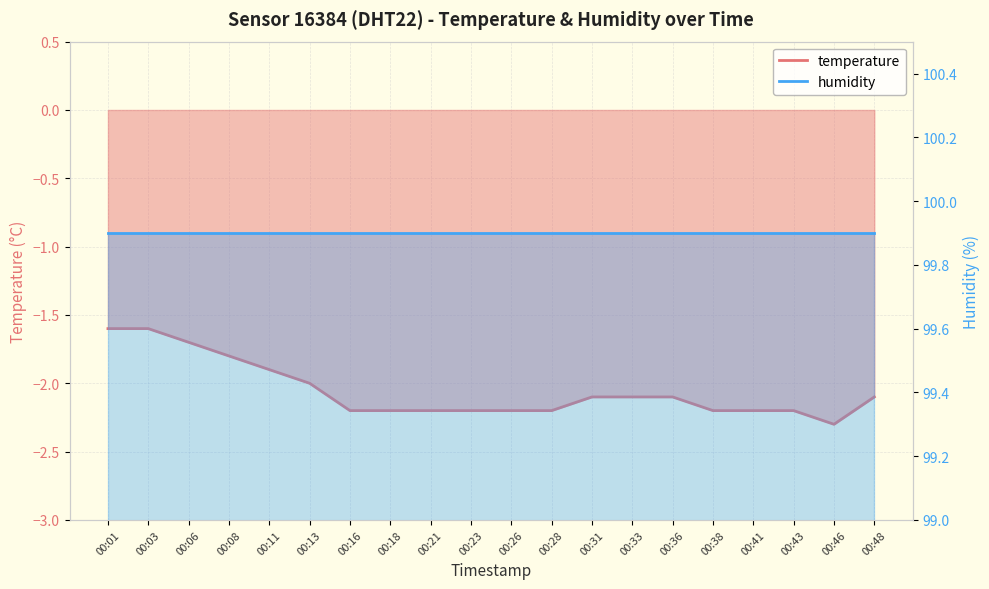

What is the value of the 4th point from the left?

-1.8